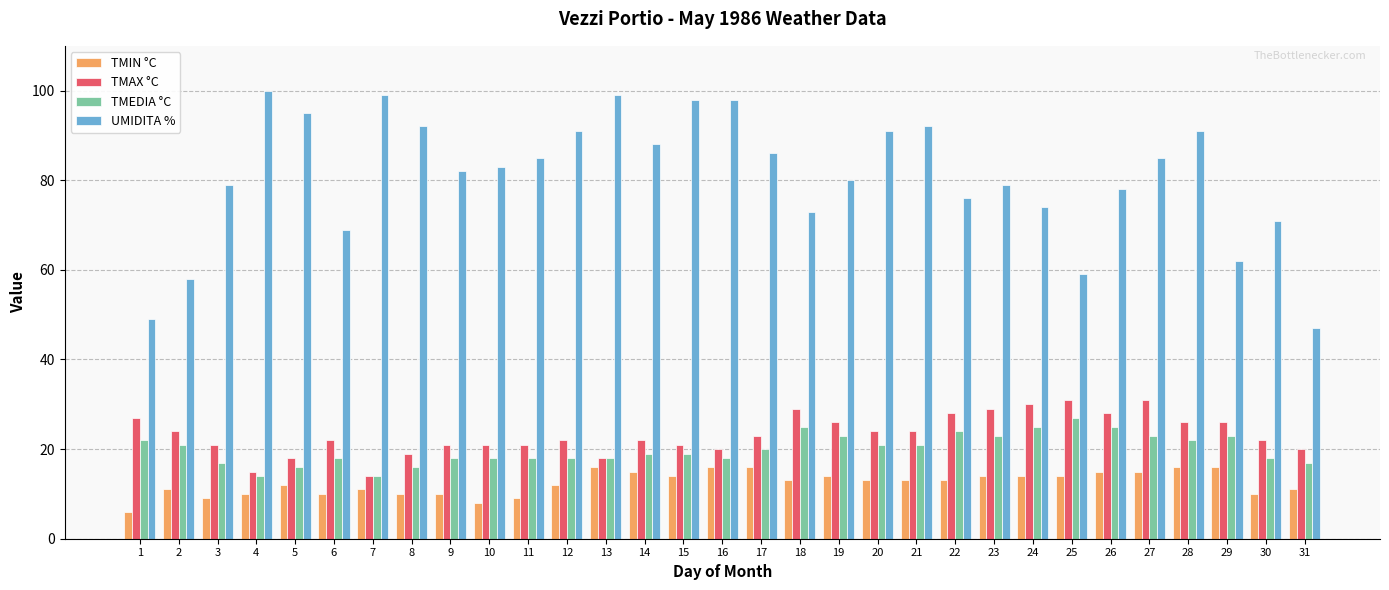

Which series has the largest total across all categories?

UMIDITA %